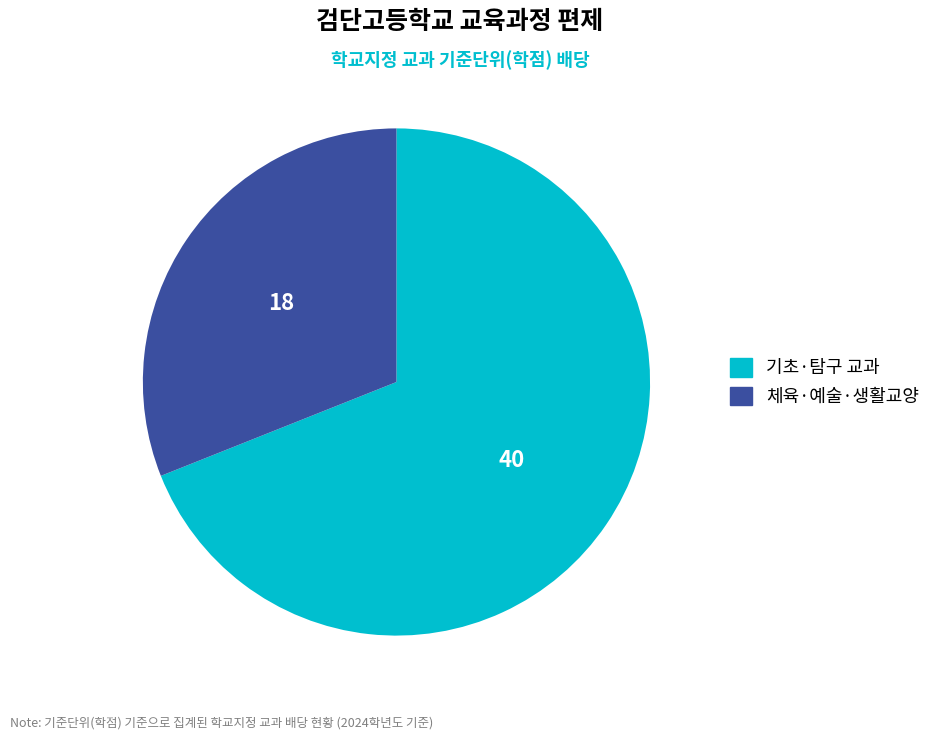

How many segments does this pie chart have?

2